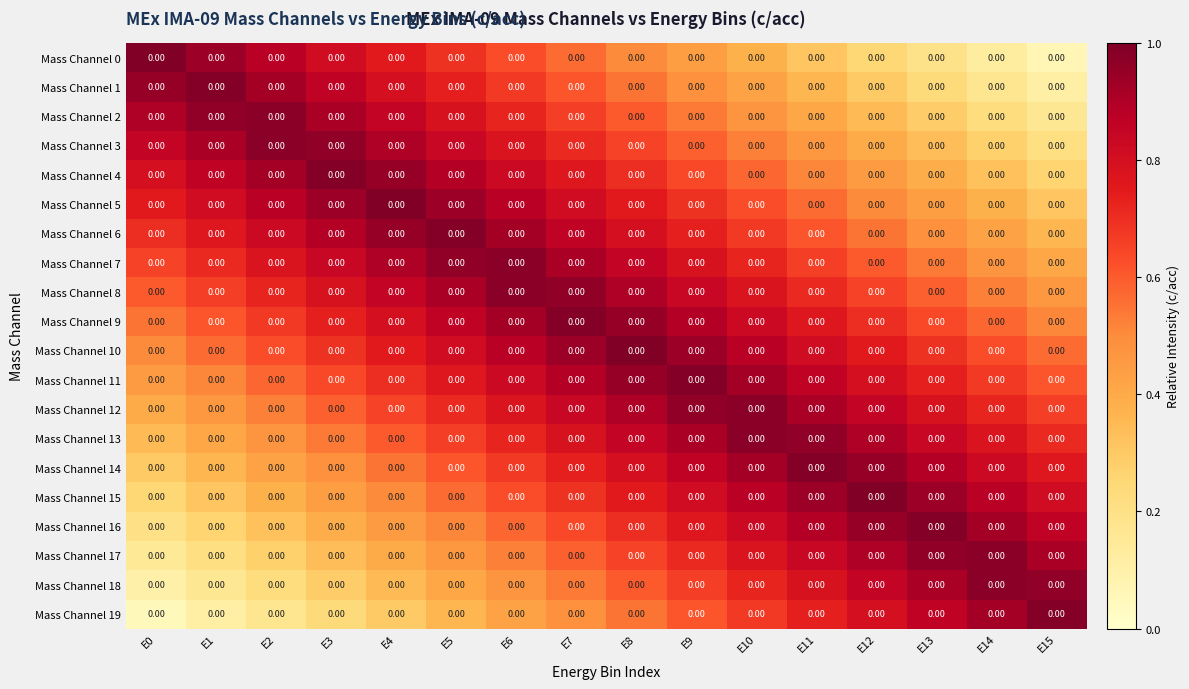

What is the highest value of the Mass Channel 4 series?

1.0